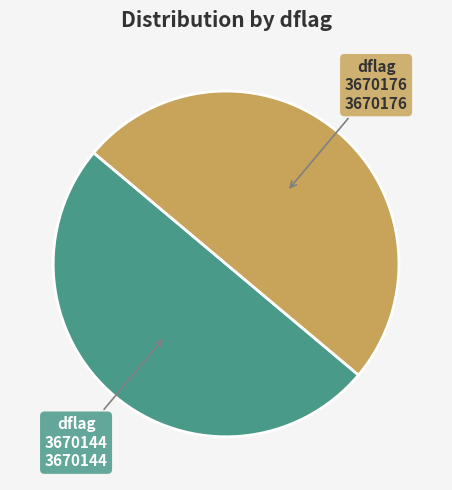

Count the number of slices in the pie.

2